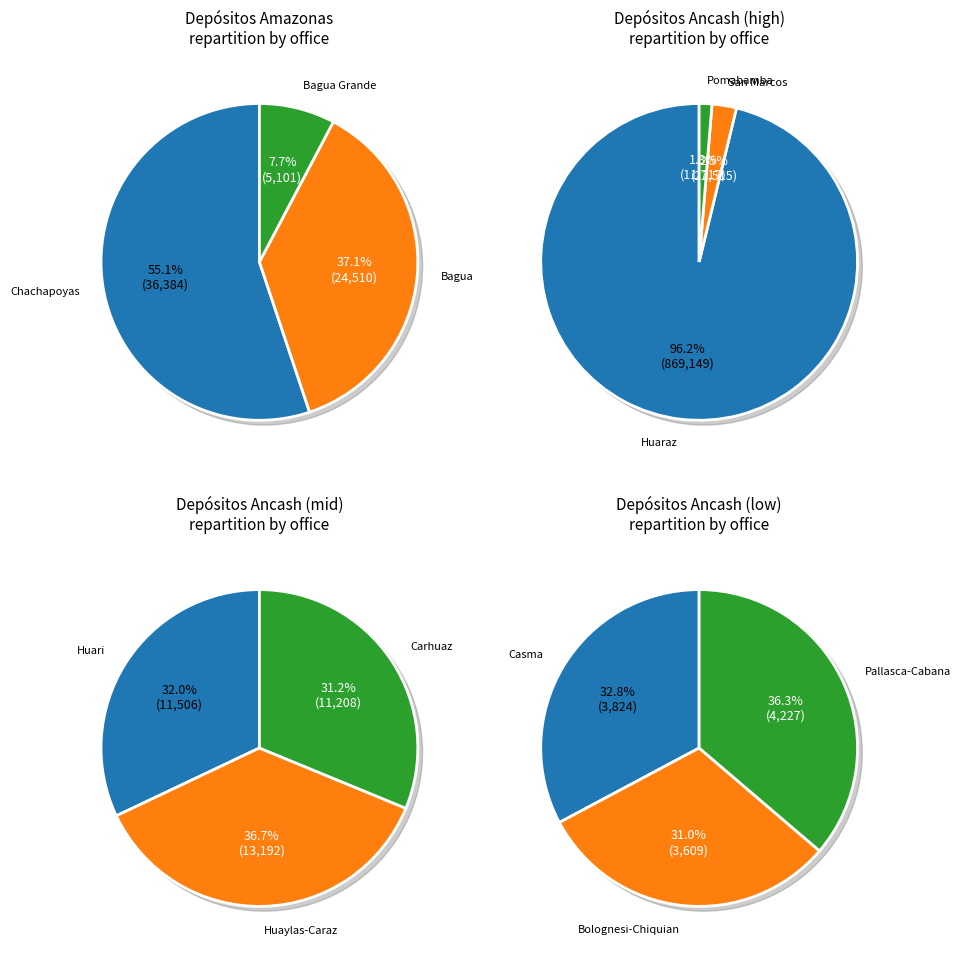

Does Ancash-Huaraz account for over 50% of the chart?

Yes